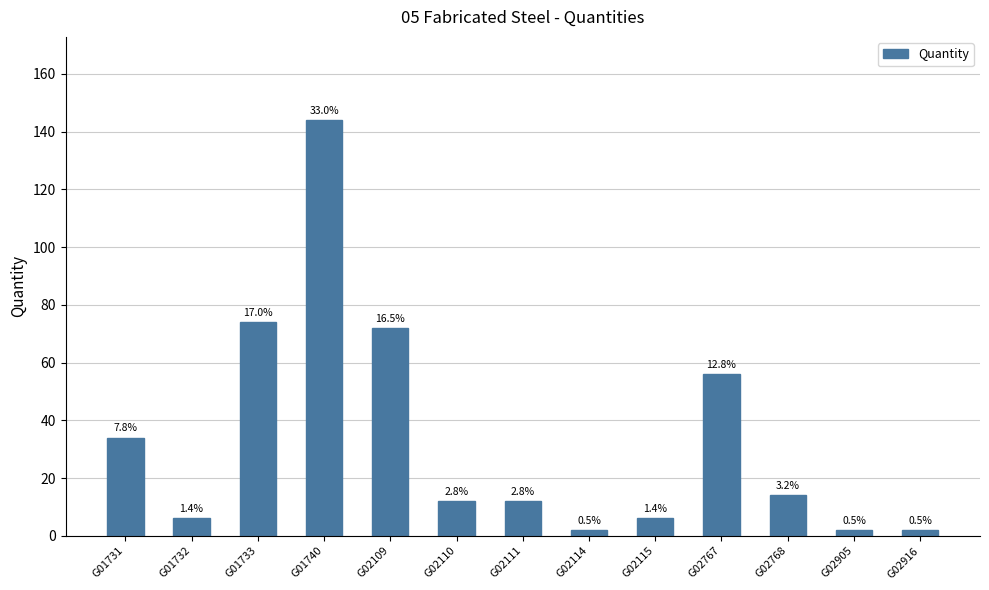

How many bars are there in total?

13